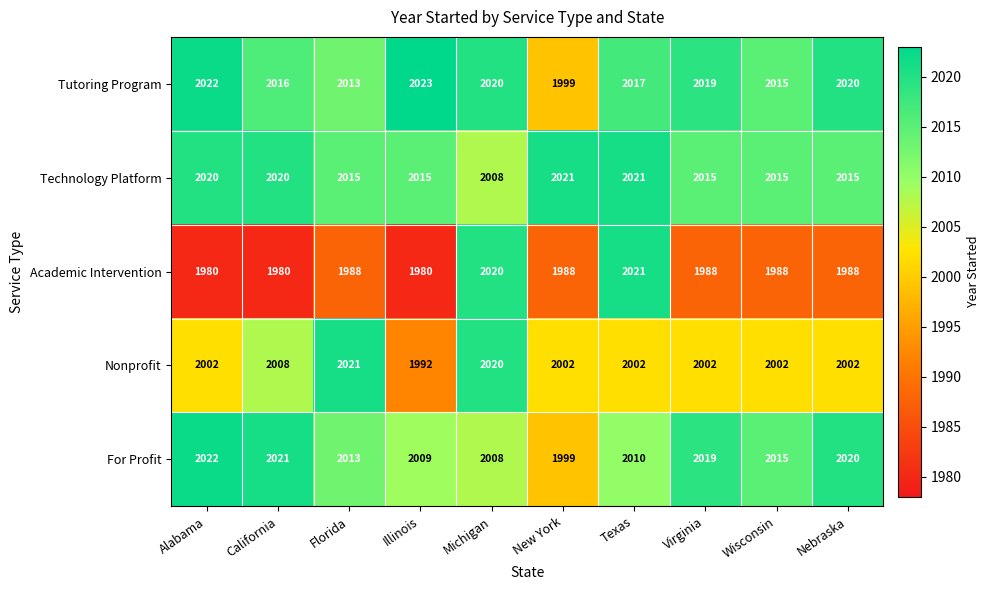

What is the sum of the For Profit values at Florida and Illinois?

4022